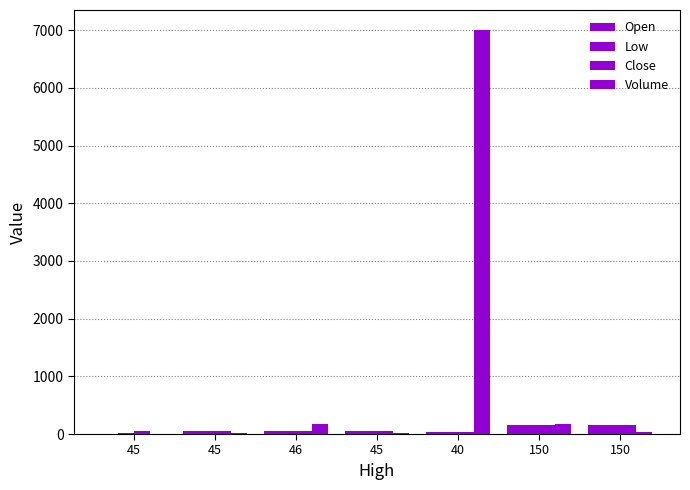

What is the value of the Low bar at the 2nd from the left?

11